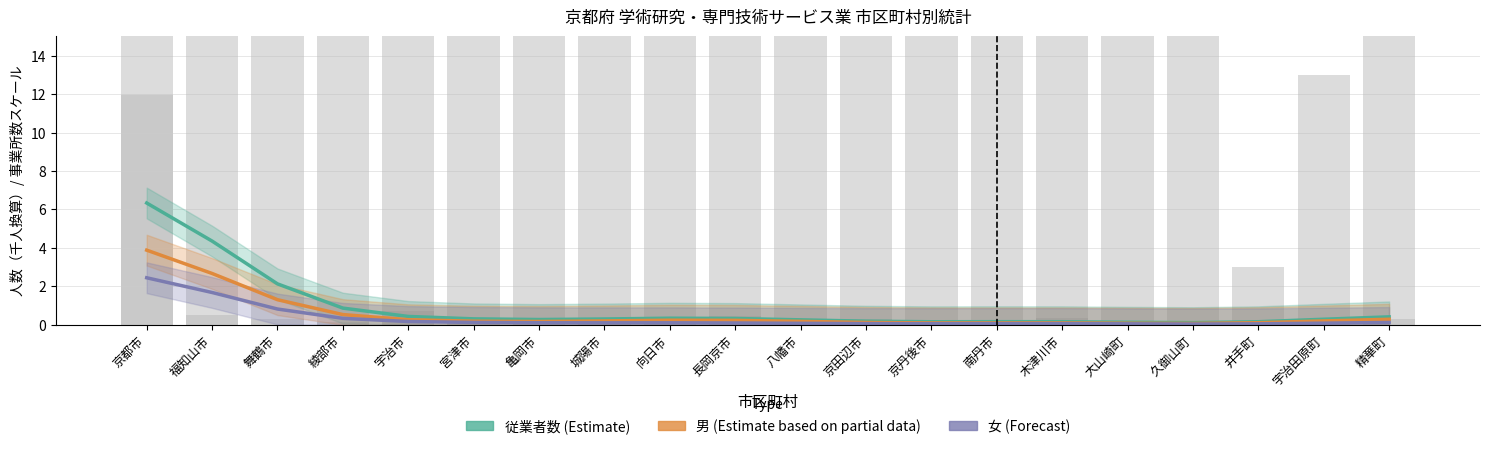

What is the difference between the second highest and minimum values in the 従業者数 series?

4.2